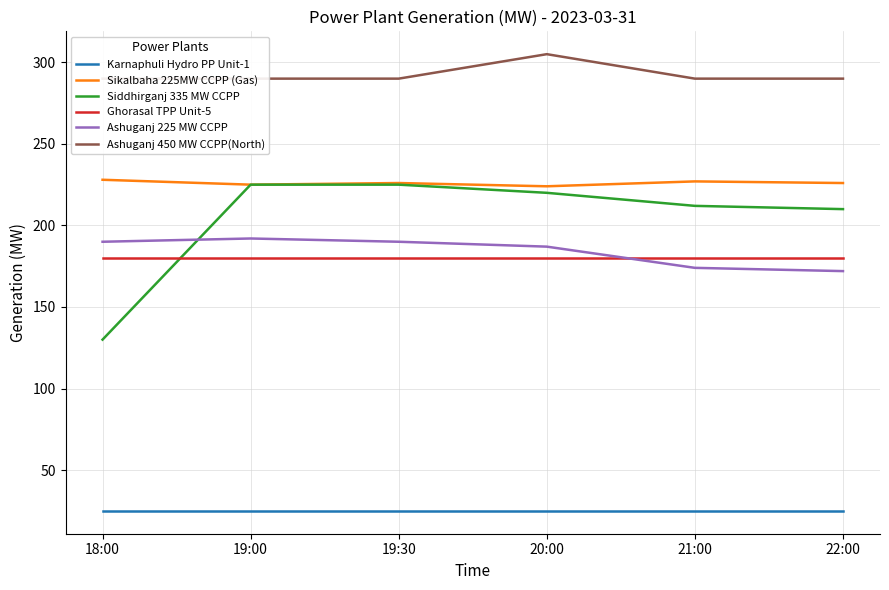

True or false: Ghorasal TPP Unit-5 and Karnaphuli Hydro PP Unit-1 intersect in this chart.

False